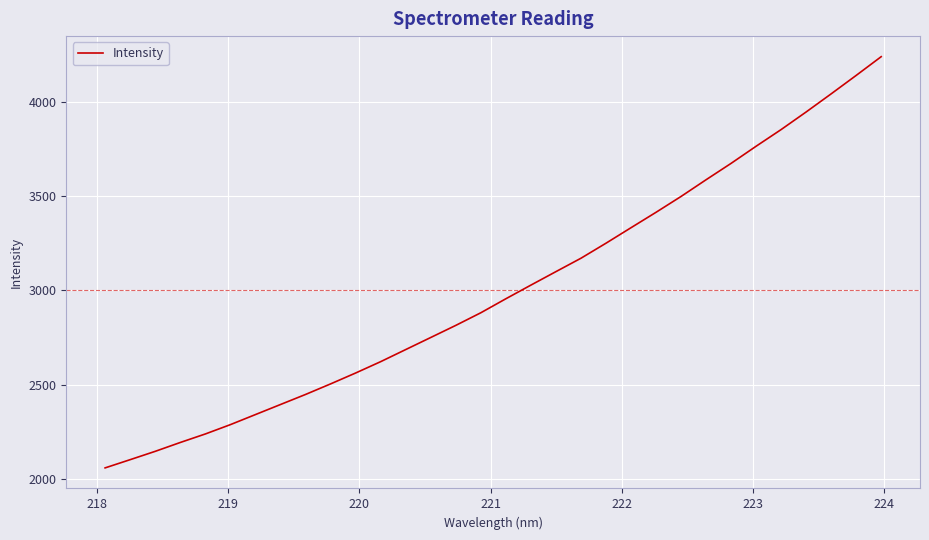

What is the difference between the second highest and minimum values?

2082.8